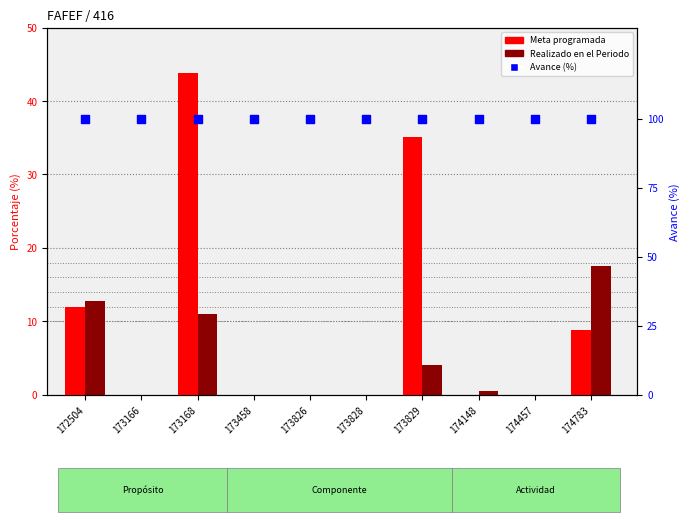

Which series has the widest spread of Y values?

Meta programada